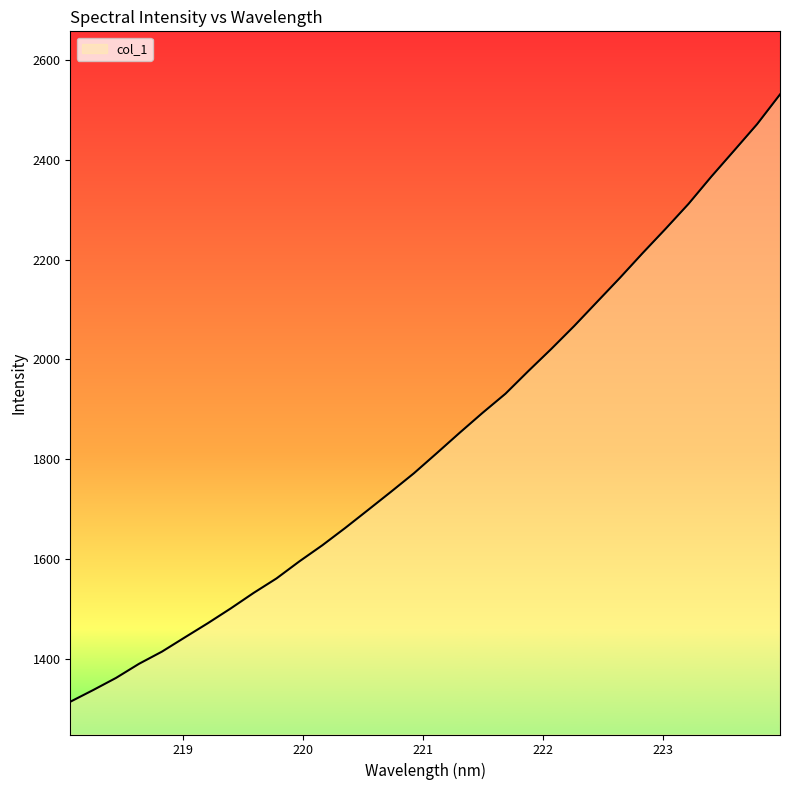

What is the maximum value shown in the chart?

2531.7